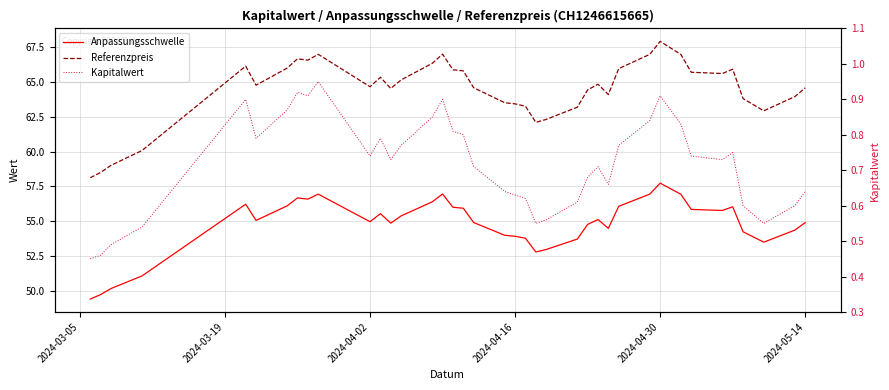

What are all the series names shown in the legend?

Anpassungsschwelle, Referenzpreis, Kapitalwert